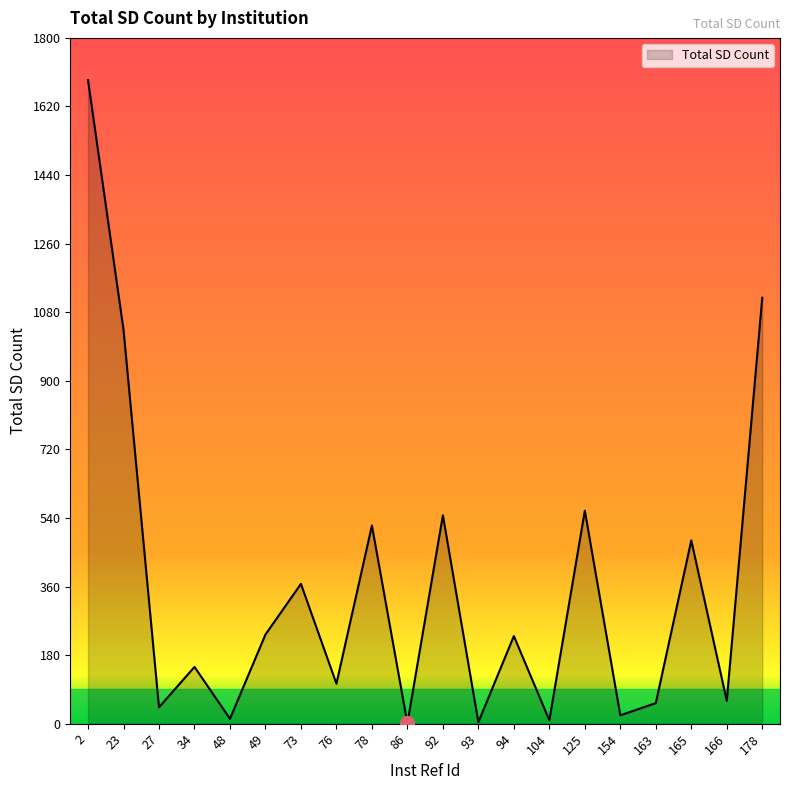

True or false: the data shows 105 at 76.

True